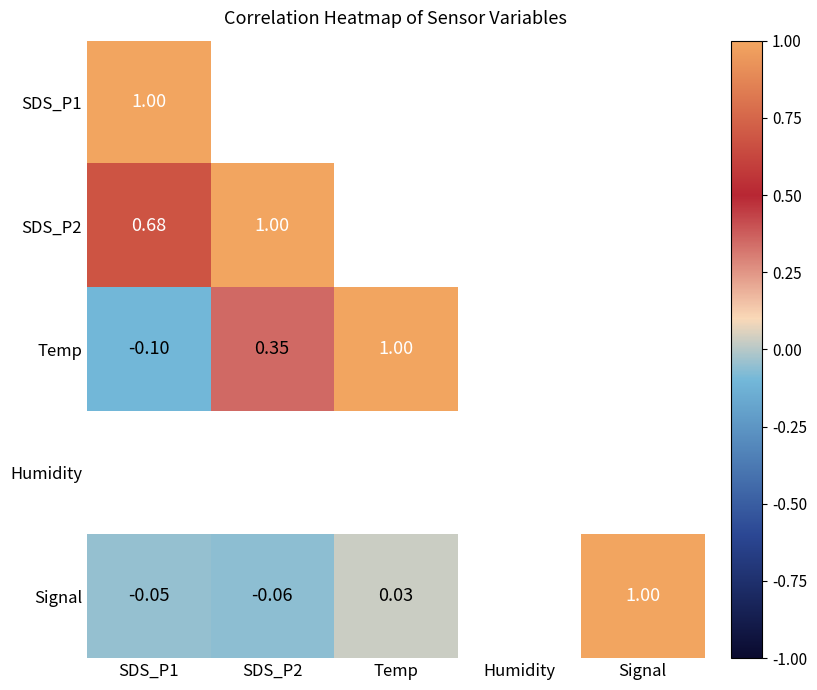

Which series has the widest spread of values?

Temp